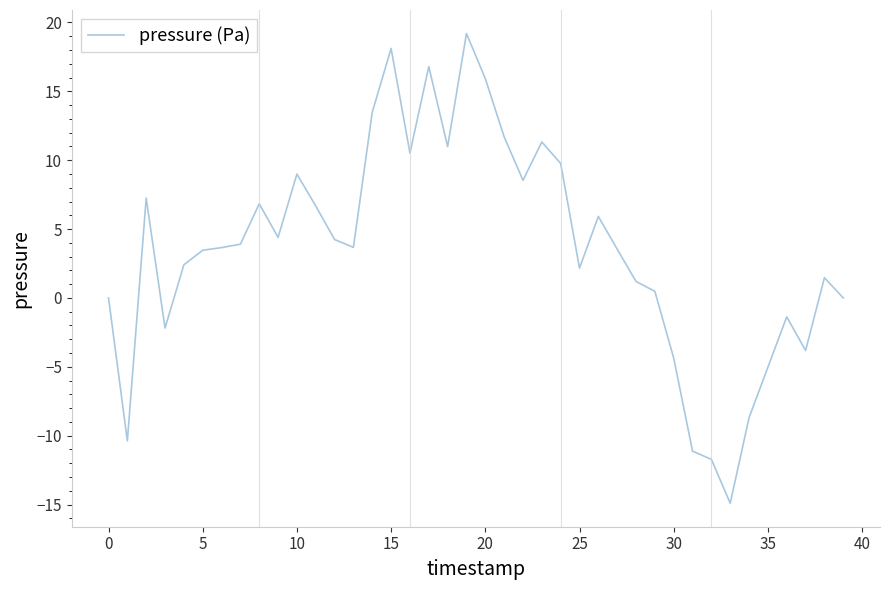

What is the greatest value displayed?

19.2